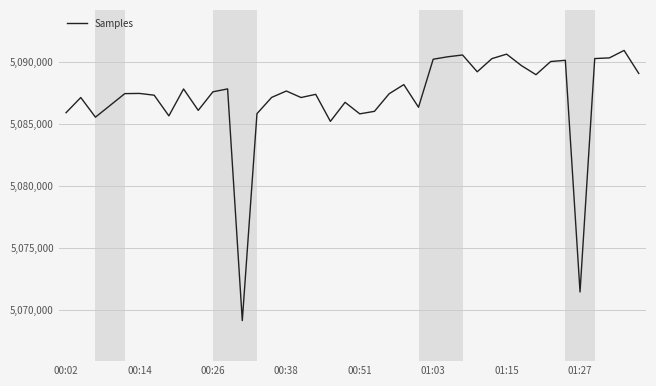

What is the difference between the maximum and minimum values?

21764